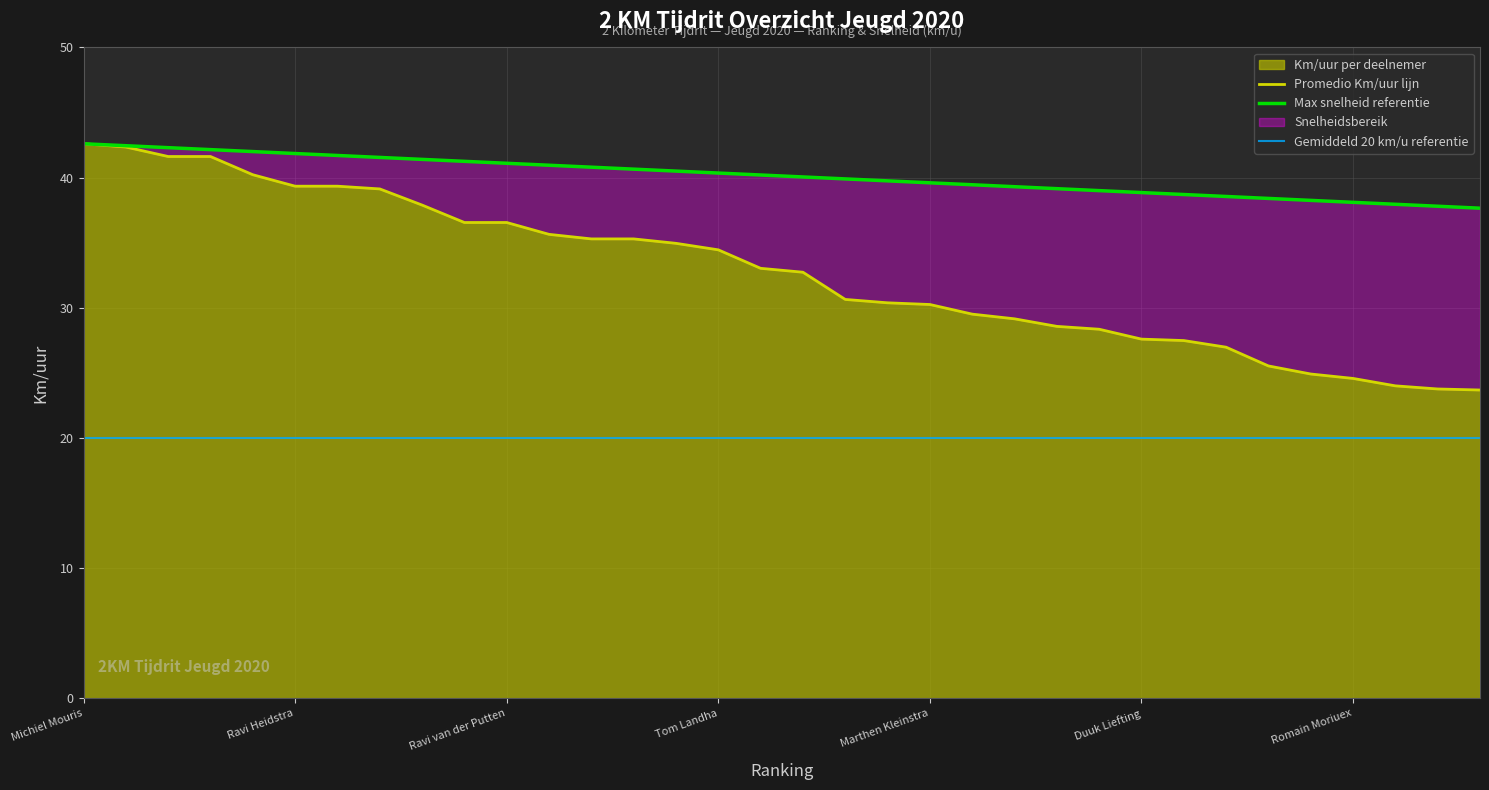

What is the highest value of the Km/uur per deelnemer series?

42.6